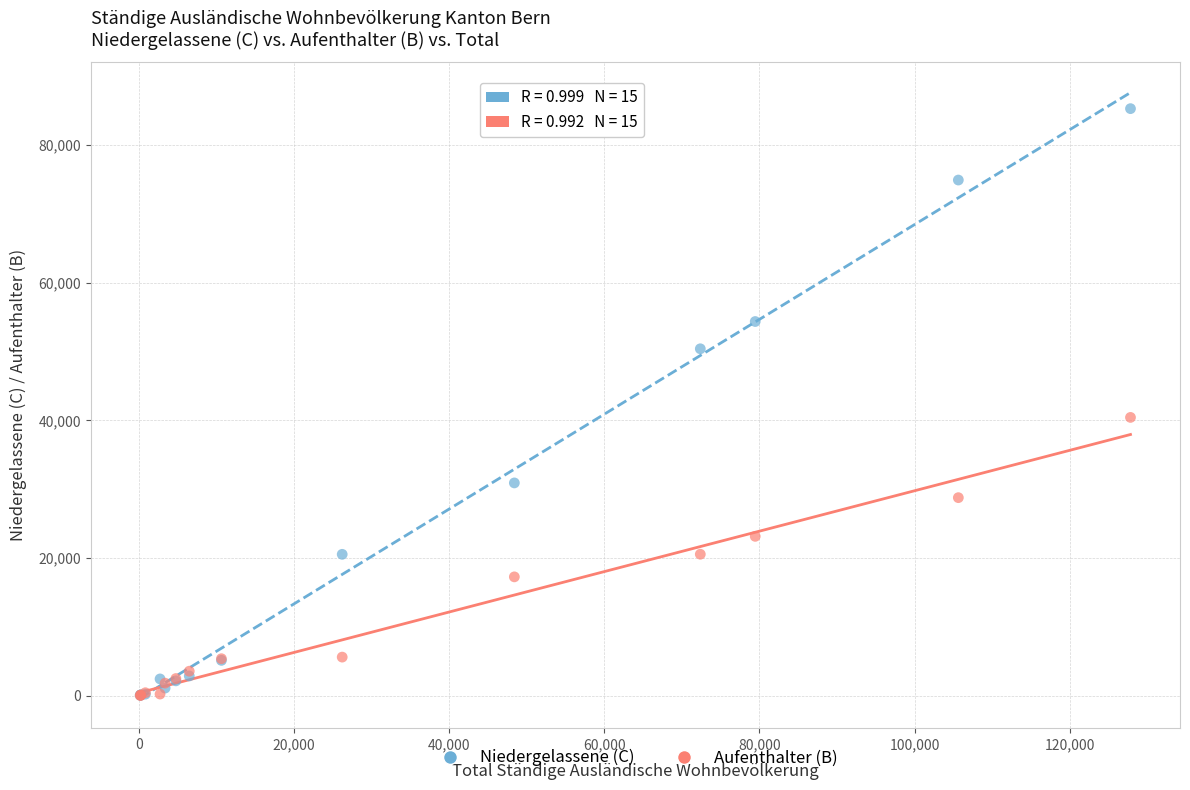

In the Niedergelassene (C) series, what Y value is closest to 42675?

50395